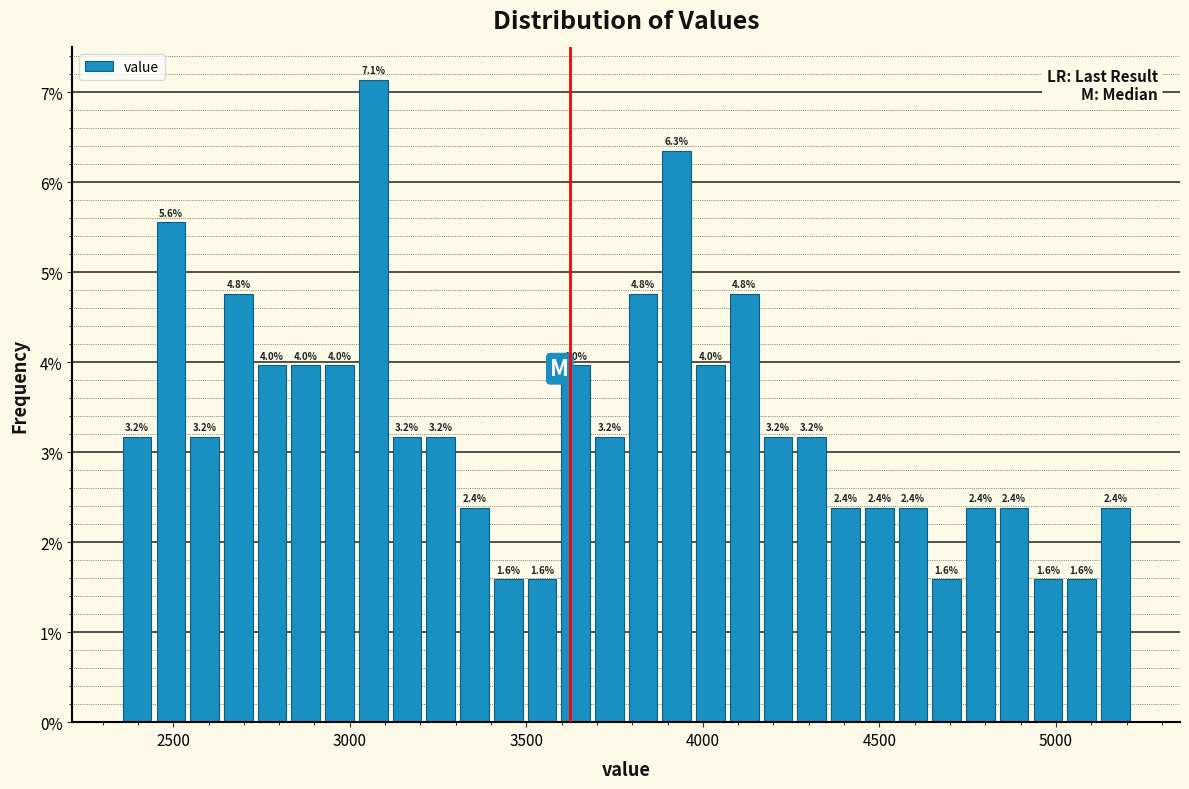

Read against the x-axis, roughly where is the centre of the tallest bar?

3050